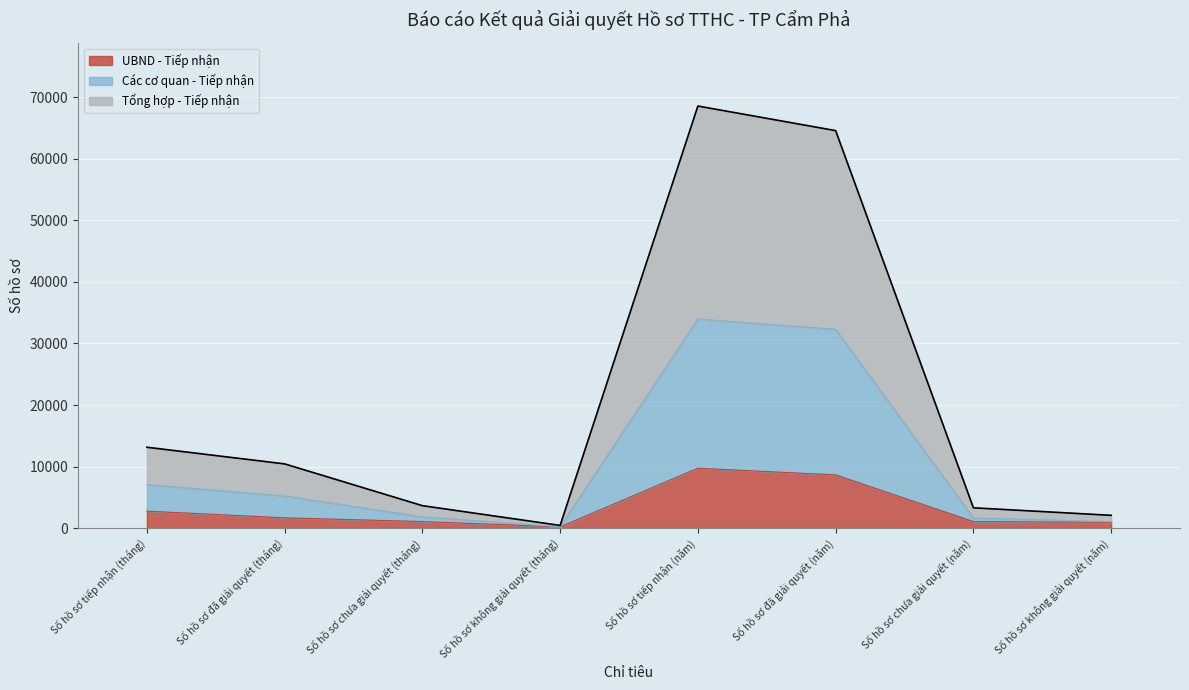

Reading left to right, transcribe all the data shown in this chart.

UBND - Tiếp nhận: Số hồ sơ tiếp nhận (tháng)=2749	Số hồ sơ đã giải quyết (tháng)=1662	Số hồ sơ chưa giải quyết (tháng)=1057	Số hồ sơ không giải quyết (tháng)=190	Số hồ sơ tiếp nhận (năm)=9725	Số hồ sơ đã giải quyết (năm)=8638	Số hồ sơ chưa giải quyết (năm)=1057	Số hồ sơ không giải quyết (năm)=929
Các cơ quan - Tiếp nhận: Số hồ sơ tiếp nhận (tháng)=7068	Số hồ sơ đã giải quyết (tháng)=5220	Số hồ sơ chưa giải quyết (tháng)=1818	Số hồ sơ không giải quyết (tháng)=212	Số hồ sơ tiếp nhận (năm)=33974	Số hồ sơ đã giải quyết (năm)=32299	Số hồ sơ chưa giải quyết (năm)=1645	Số hồ sơ không giải quyết (năm)=1034
Tổng hợp - Tiếp nhận: Số hồ sơ tiếp nhận (tháng)=13133	Số hồ sơ đã giải quyết (tháng)=10428	Số hồ sơ chưa giải quyết (tháng)=3636	Số hồ sơ không giải quyết (tháng)=424	Số hồ sơ tiếp nhận (năm)=68594	Số hồ sơ đã giải quyết (năm)=64598	Số hồ sơ chưa giải quyết (năm)=3290	Số hồ sơ không giải quyết (năm)=2068